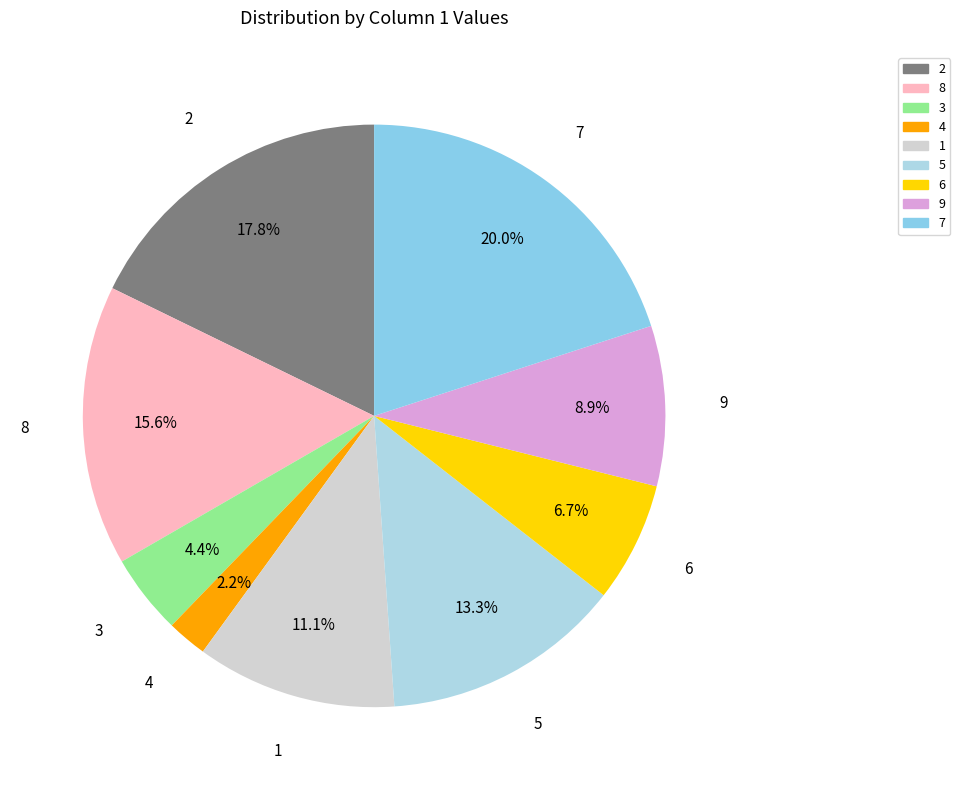

To the nearest percent, what percentage of the pie is 8?

16%